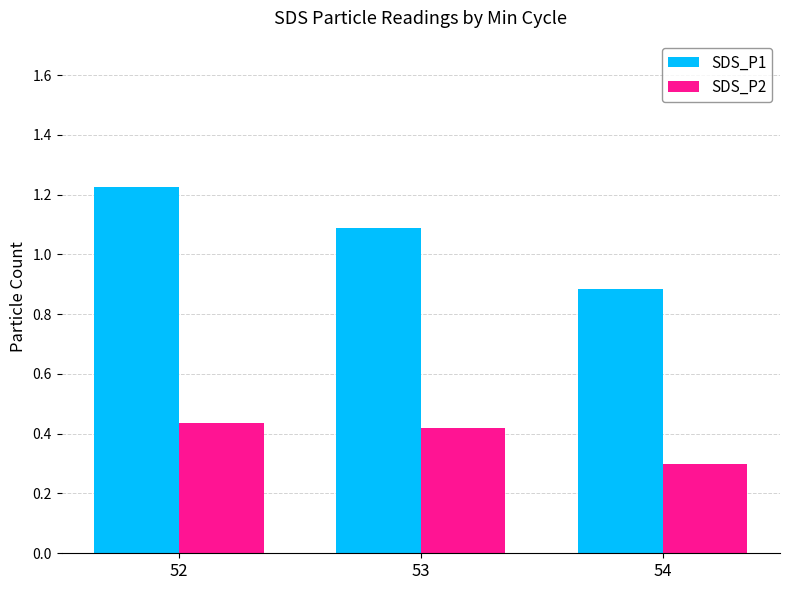

At which category is the sum across all series the highest?

52